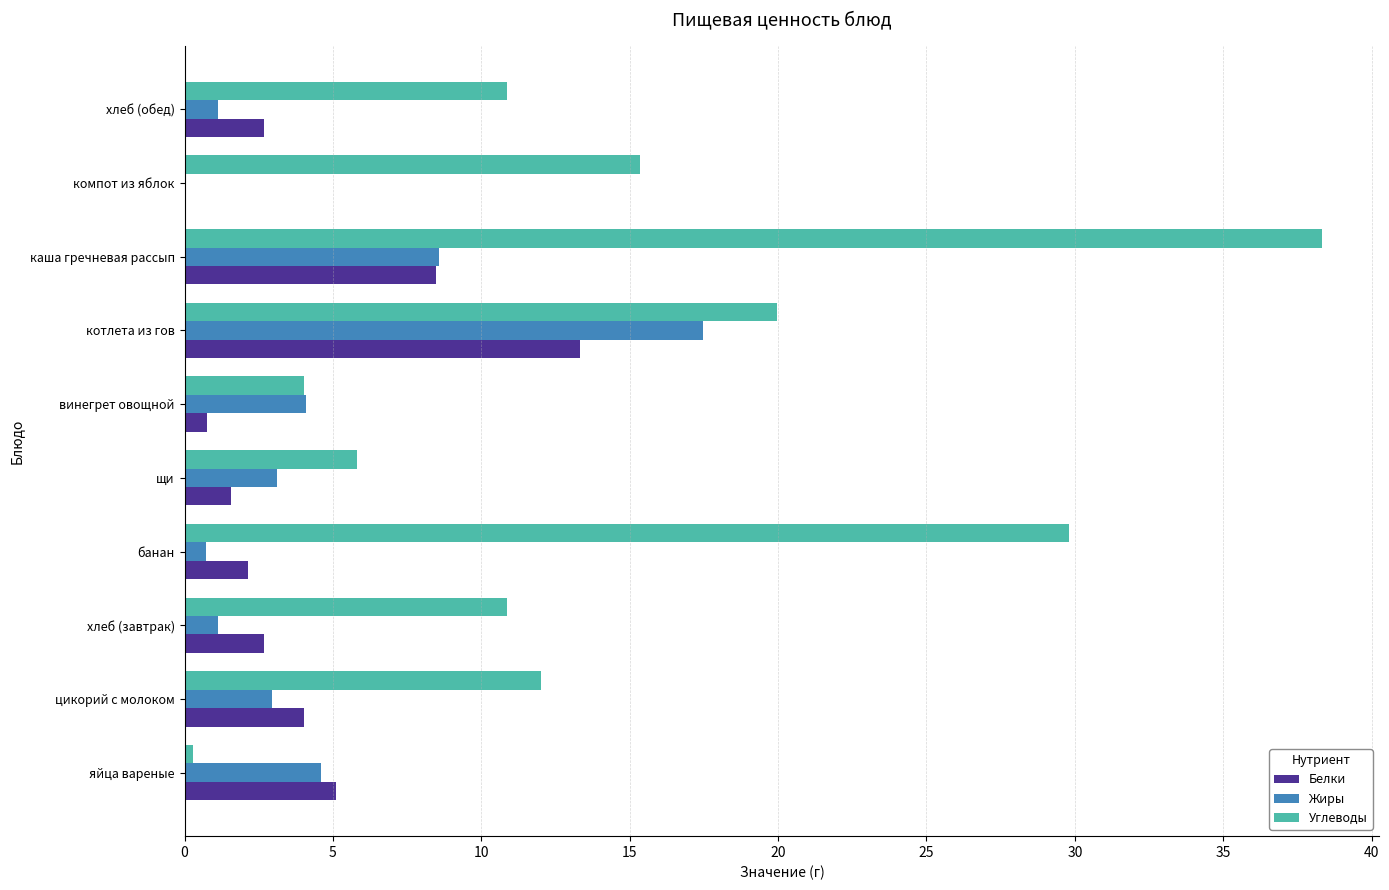

Which series changed the most between хлеб (завтрак) and винегрет овощной?

Углеводы